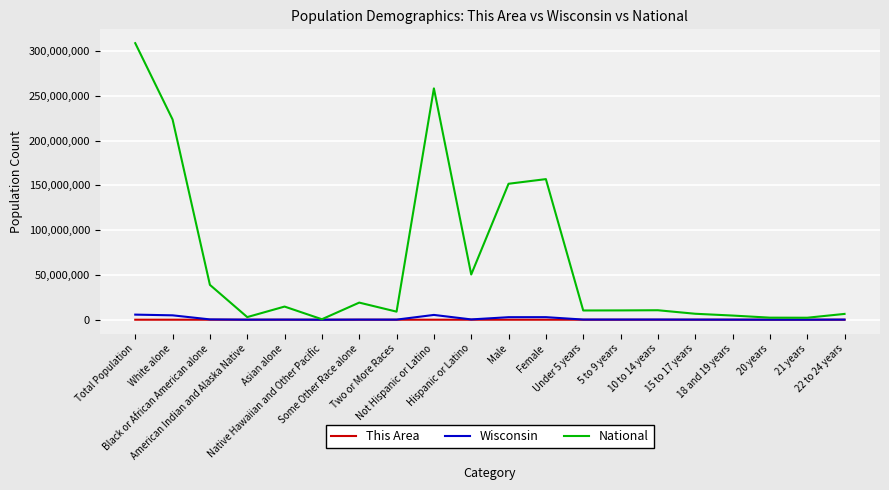

Which series has the largest total across all categories?

National